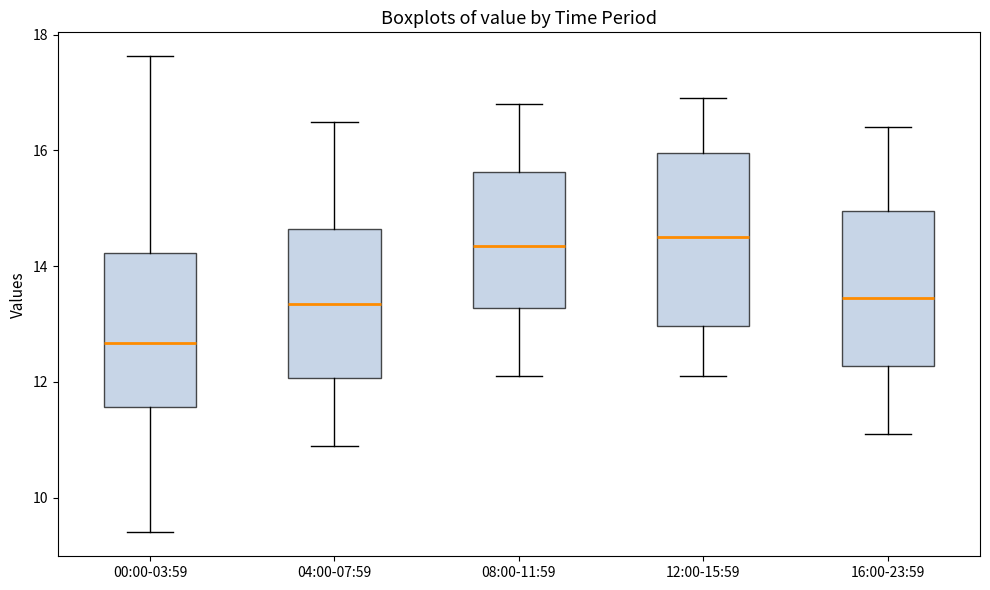

Which box is the tallest, from its lower edge to its upper edge?

12:00-15:59